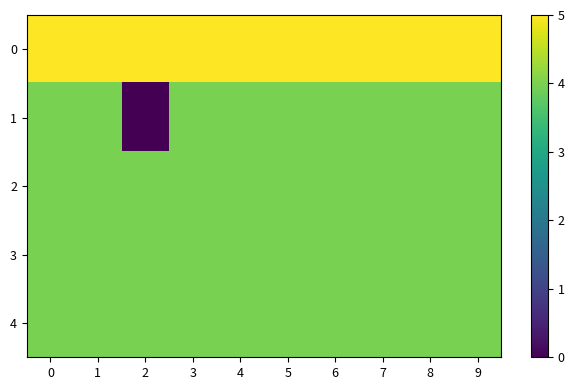

Which series has the widest spread of values?

1